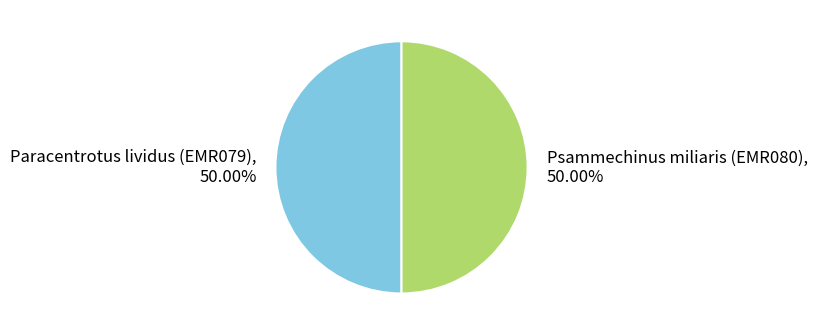

What is the ratio of the value at Psammechinus miliaris (EMR080) to the value at Paracentrotus lividus (EMR079)?

1.0